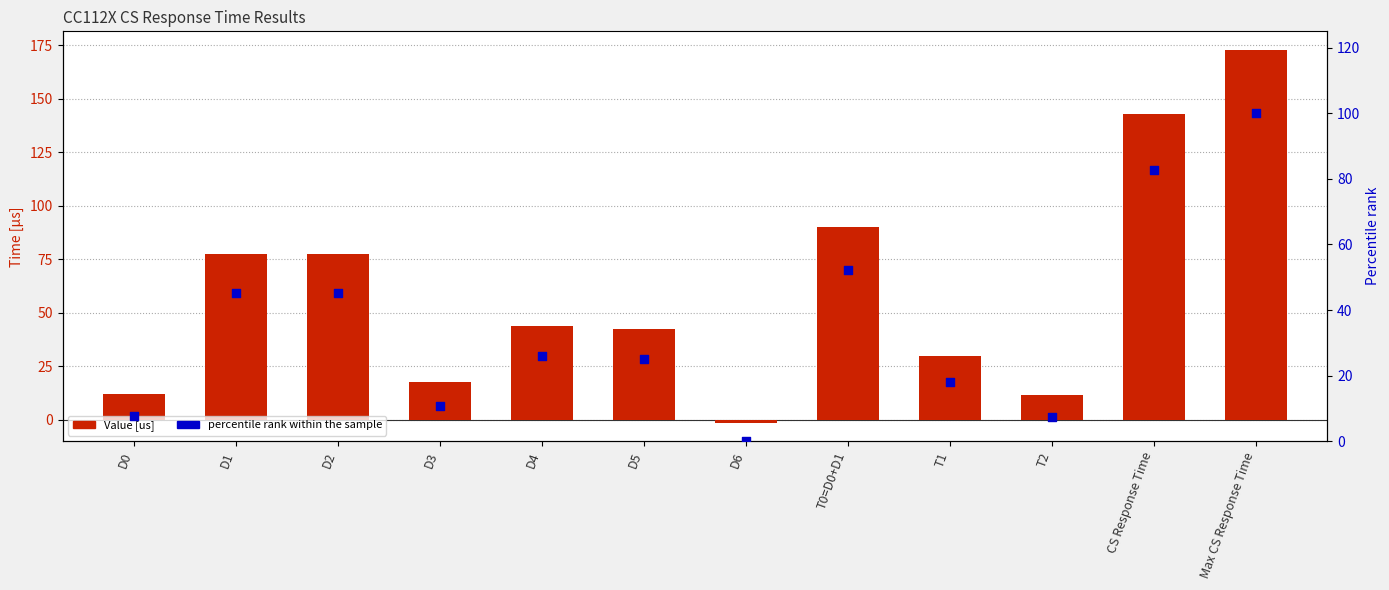

Which series reaches the minimum Y coordinate?

Value [us]